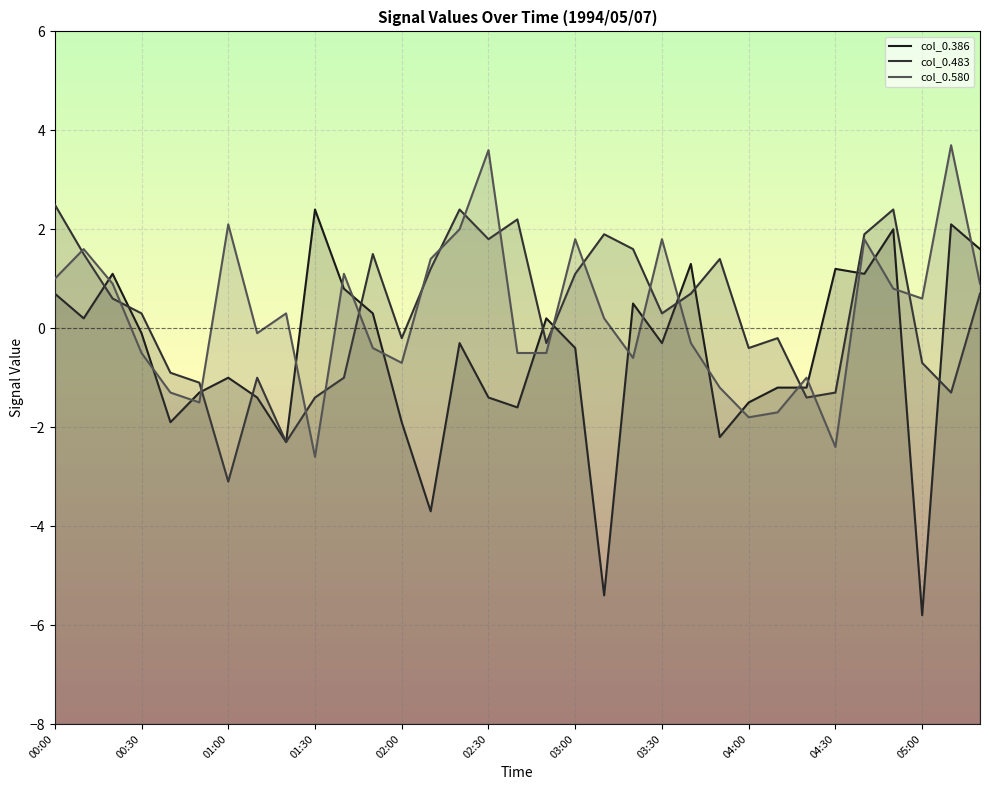

What is the total value across all series at 14?

4.1